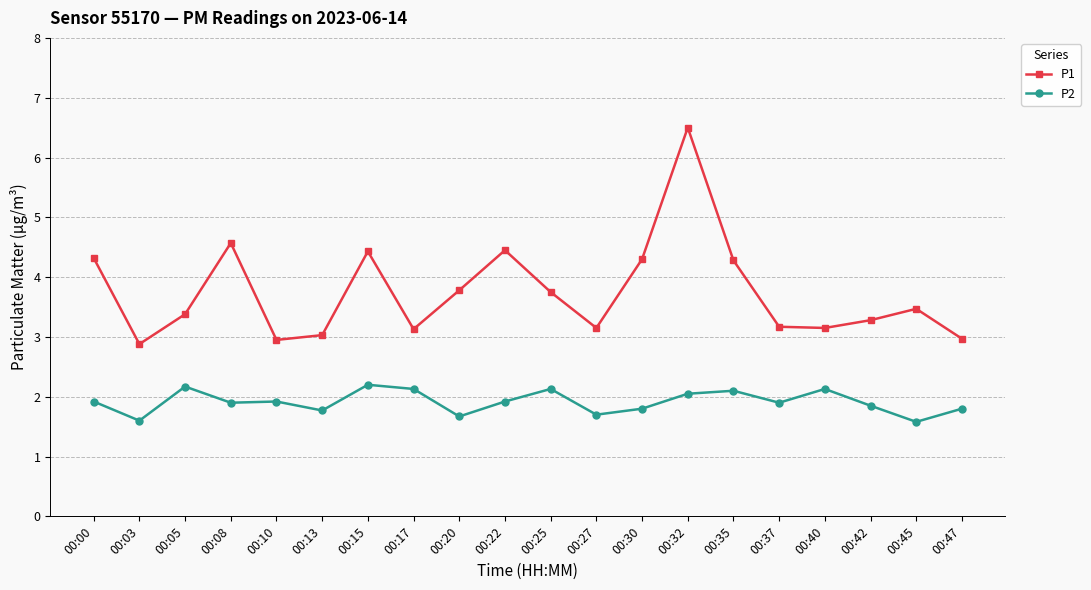

Where is the first local maximum for P2?

00:05